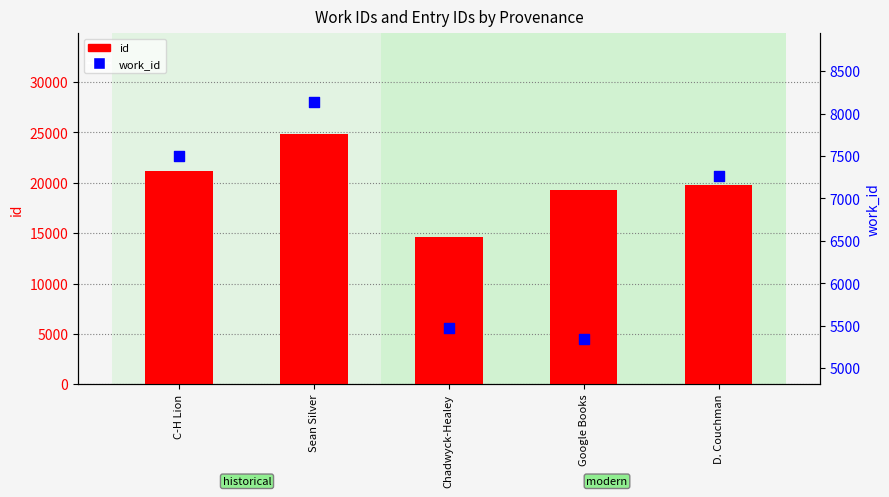

Is the value of work_id at Sean Silver greater than the value of id at Google Books?

No